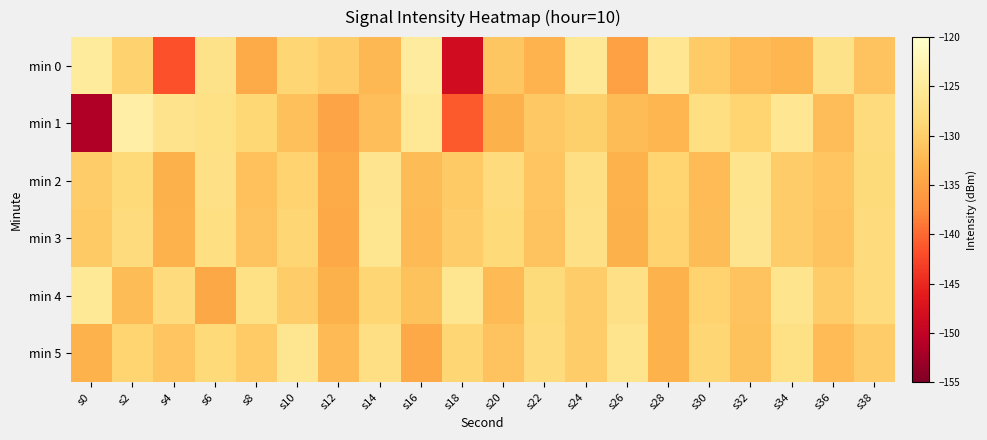

What is the maximum value shown in the chart?

-123.8